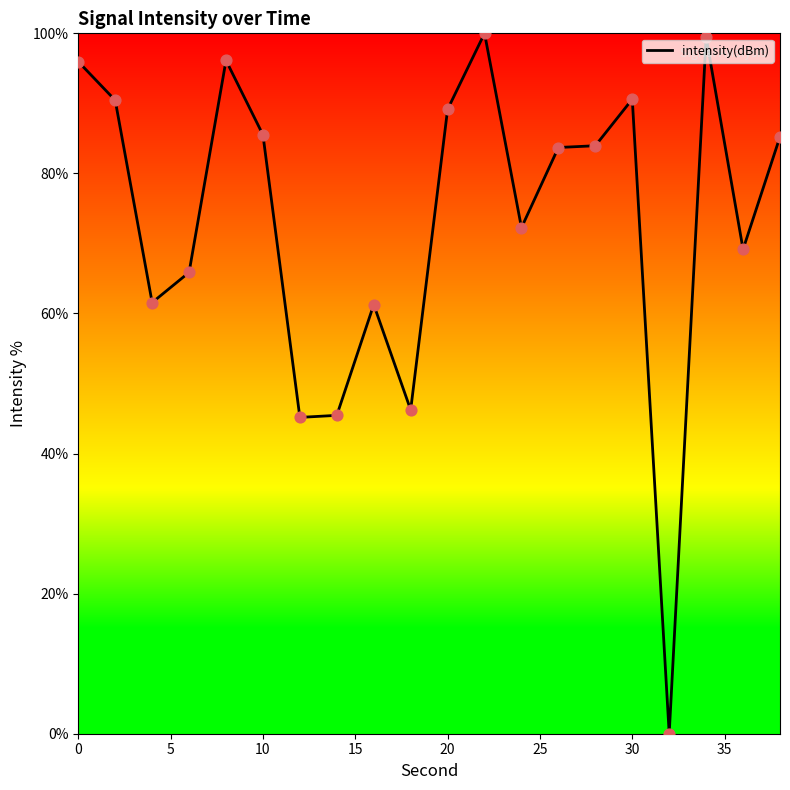

What is the difference between the maximum and minimum values?

100.0